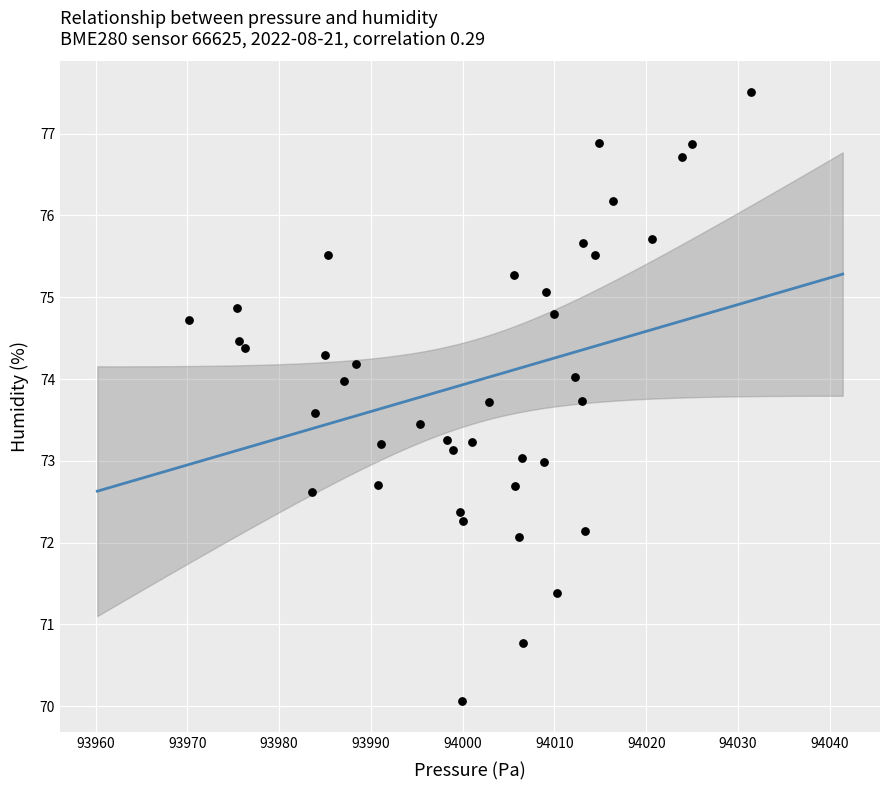

What is the range of X values (max minus min)?

61.2